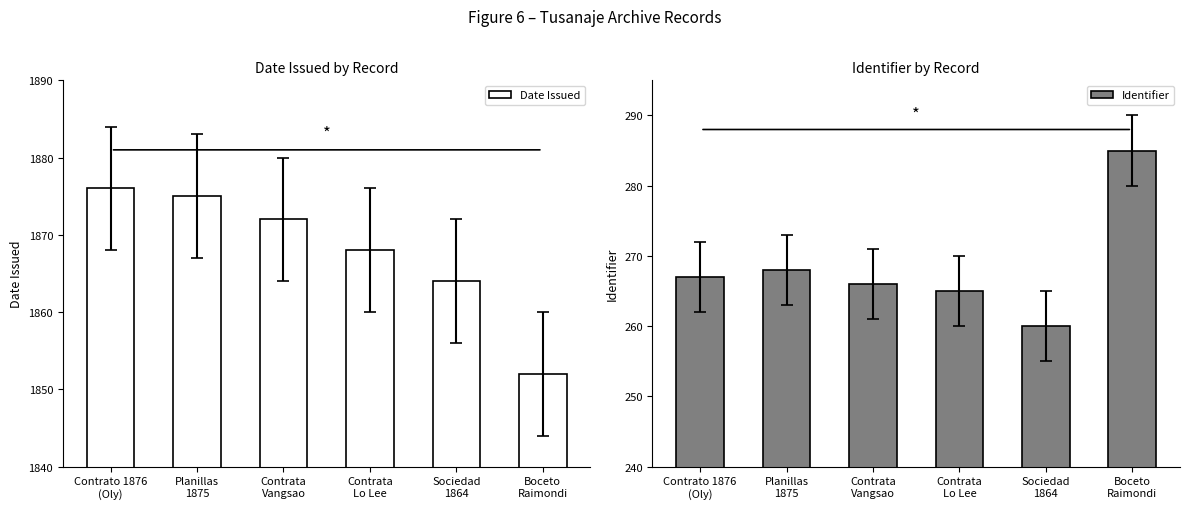

Reading right to left, what are all the values shown in this chart?

Date Issued: 1852	1864	1868	1872	1875	1876
Identifier: 285	260	265	266	268	267